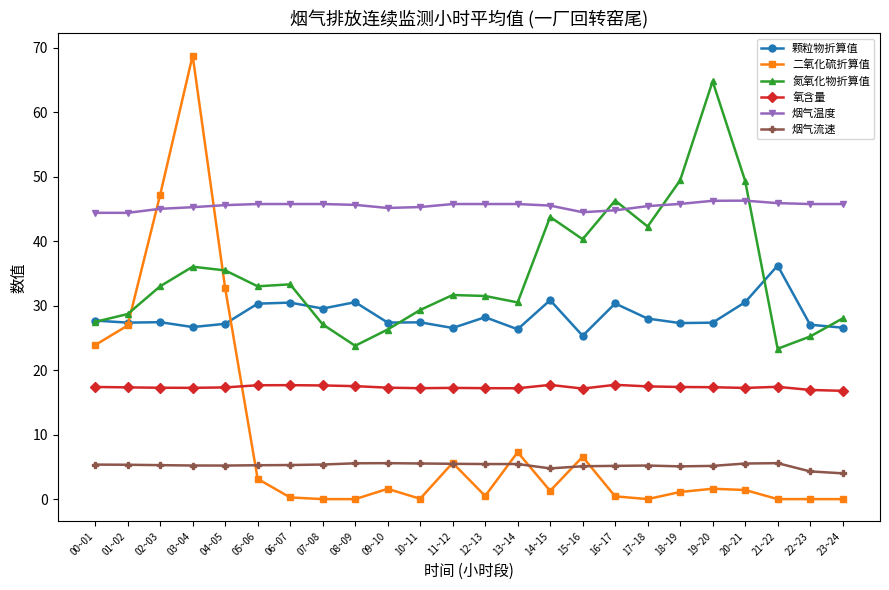

At which category does 二氧化硫折算值 reach its first local peak?

03~04